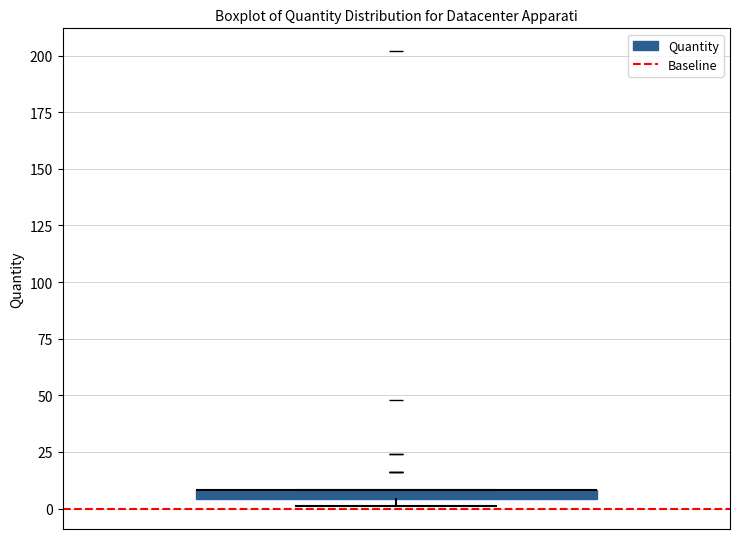

Where is the lower edge of the box on the y-axis? The values are not printed on the chart, so give them approximately, as read against the axis.

5